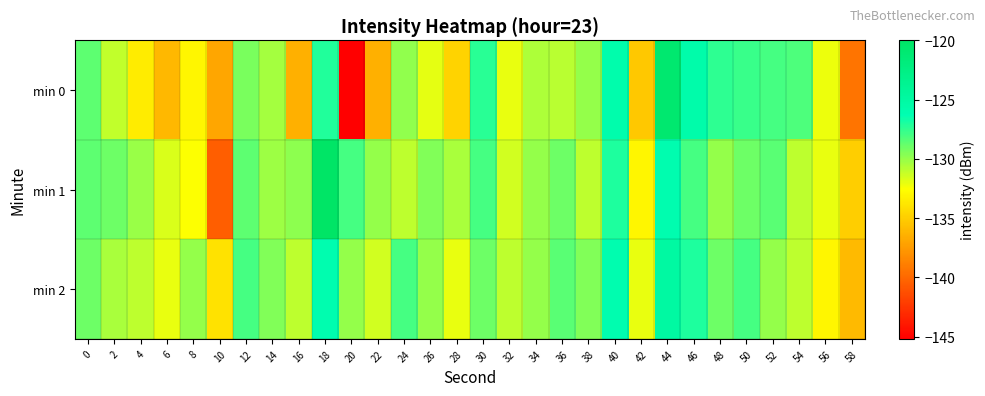

Reading left to right, extract all data points from this chart.

min 0: 0=-128.6	2=-131.1	4=-133.5	6=-136.0	8=-133.0	10=-136.9	12=-129.3	14=-130.4	16=-136.4	18=-127.2	20=-145.2	22=-136.5	24=-129.9	26=-132.0	28=-134.7	30=-127.3	32=-132.0	34=-130.5	36=-130.8	38=-130.0	40=-125.9	42=-135.3	44=-120.8	46=-125.6	48=-127.4	50=-127.7	52=-128.0	54=-128.2	56=-132.1	58=-139.4
min 1: 0=-128.6	2=-128.9	4=-130.1	6=-131.6	8=-132.5	10=-140.5	12=-128.6	14=-130.2	16=-129.8	18=-120.0	20=-128.0	22=-130.0	24=-131.0	26=-129.5	28=-130.5	30=-128.0	32=-131.5	34=-130.0	36=-129.0	38=-131.0	40=-127.0	42=-133.0	44=-126.0	46=-128.0	48=-130.0	50=-129.0	52=-128.5	54=-131.0	56=-132.0	58=-135.0
min 2: 0=-129.0	2=-130.5	4=-131.0	6=-132.0	8=-130.0	10=-134.0	12=-128.0	14=-129.5	16=-131.0	18=-126.0	20=-130.0	22=-131.5	24=-128.0	26=-130.0	28=-132.0	30=-129.0	32=-131.0	34=-130.0	36=-128.5	38=-129.5	40=-126.0	42=-132.0	44=-125.0	46=-127.0	48=-129.0	50=-128.0	52=-130.0	54=-131.0	56=-133.0	58=-136.0